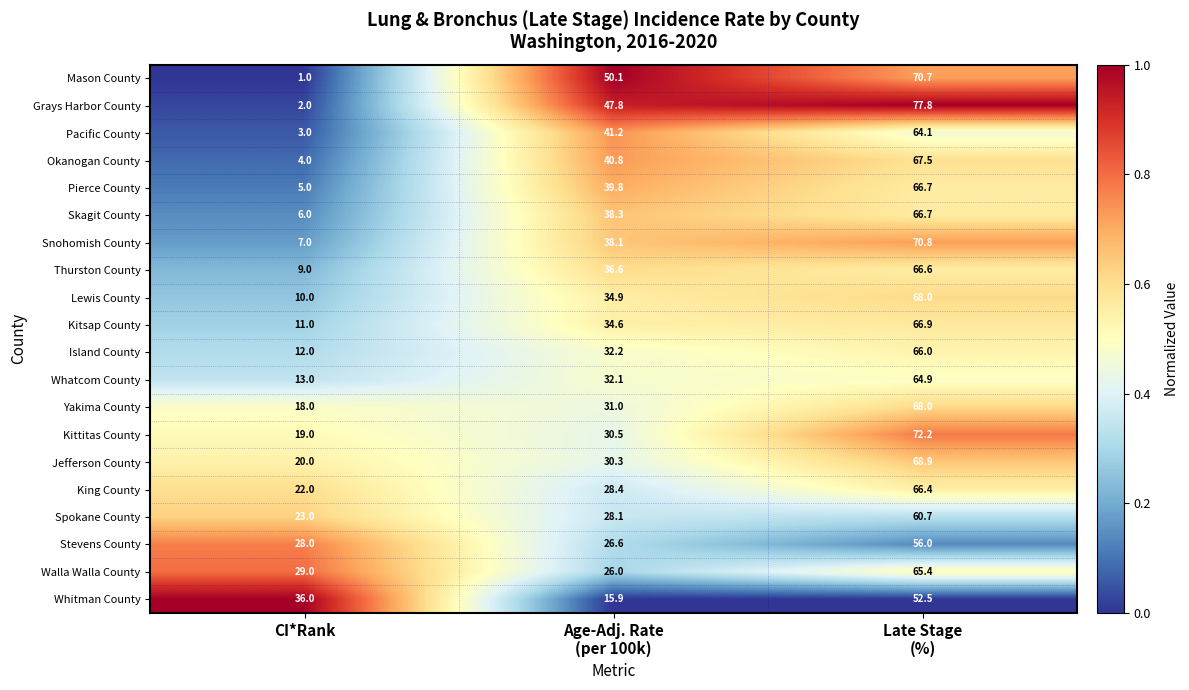

True or false: Jefferson County has a value of 20.0 at CI*Rank.

True